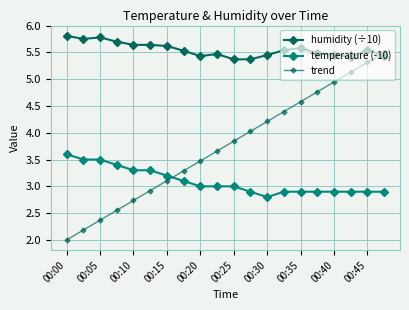

How many lines are shown in the chart?

3